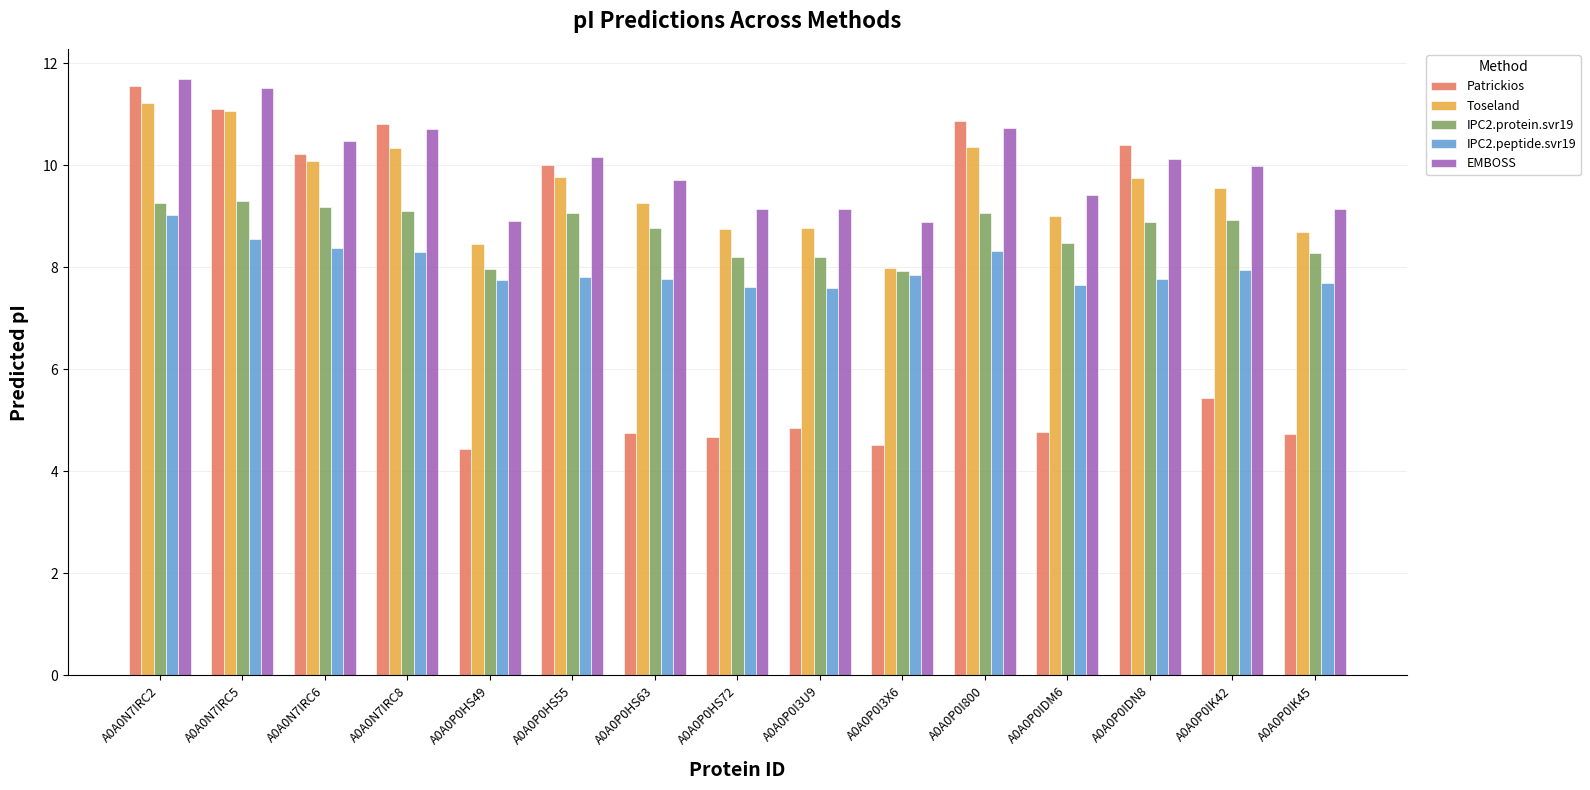

What is the total value across all series at A0A0P0IDM6?

39.3